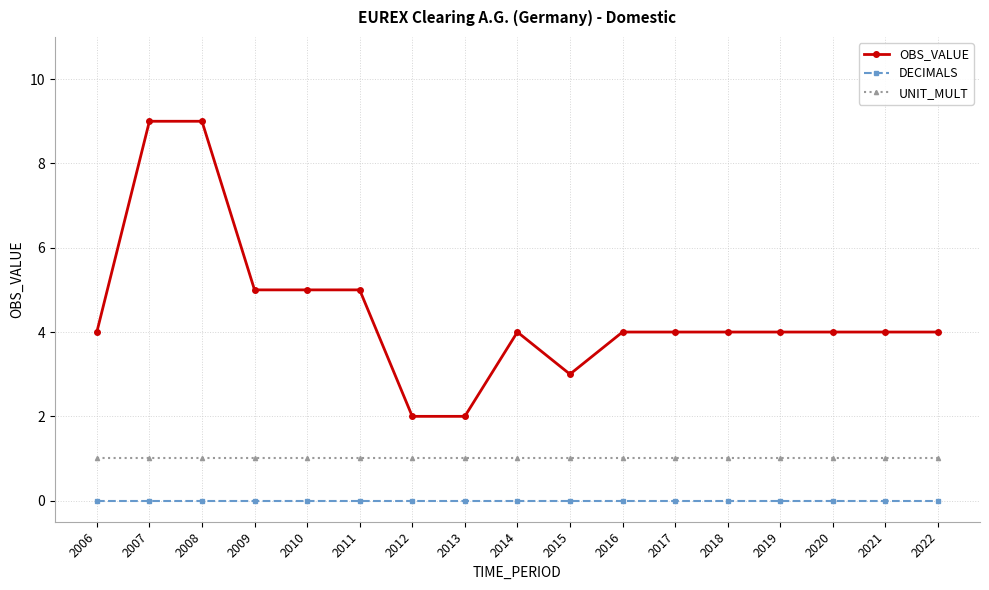

What value does the OBS_VALUE series have at 2009?

5